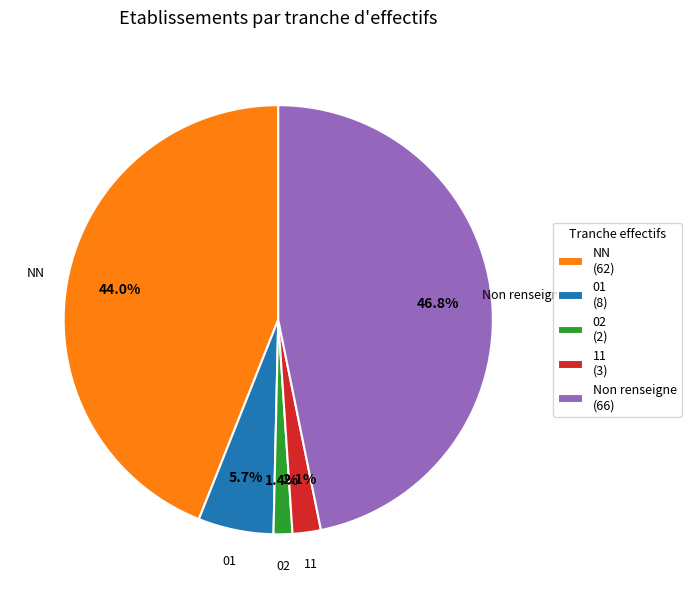

To the nearest percent, what is the average slice percentage?

20%